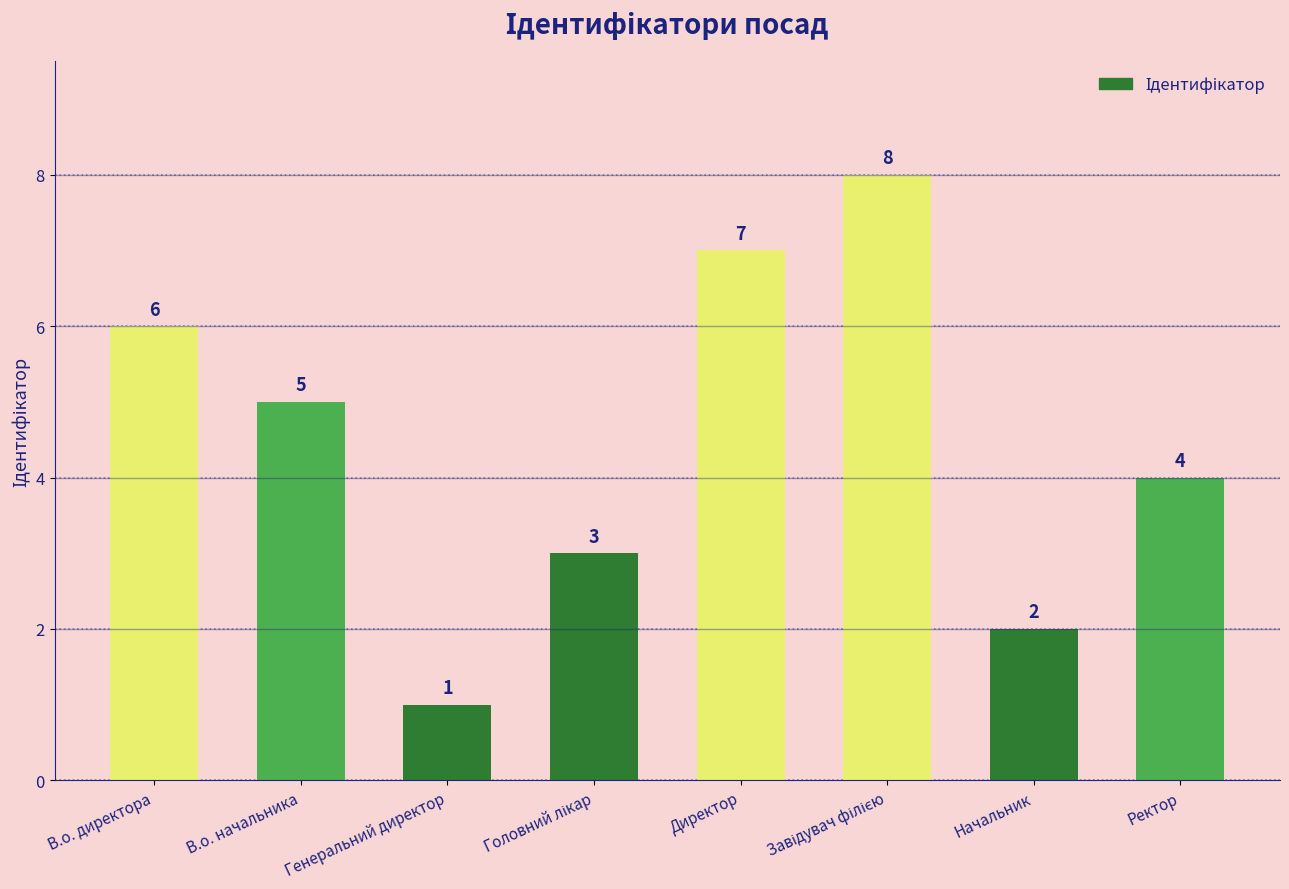

What is the difference between the values at Генеральний директор and В.о. начальника?

4